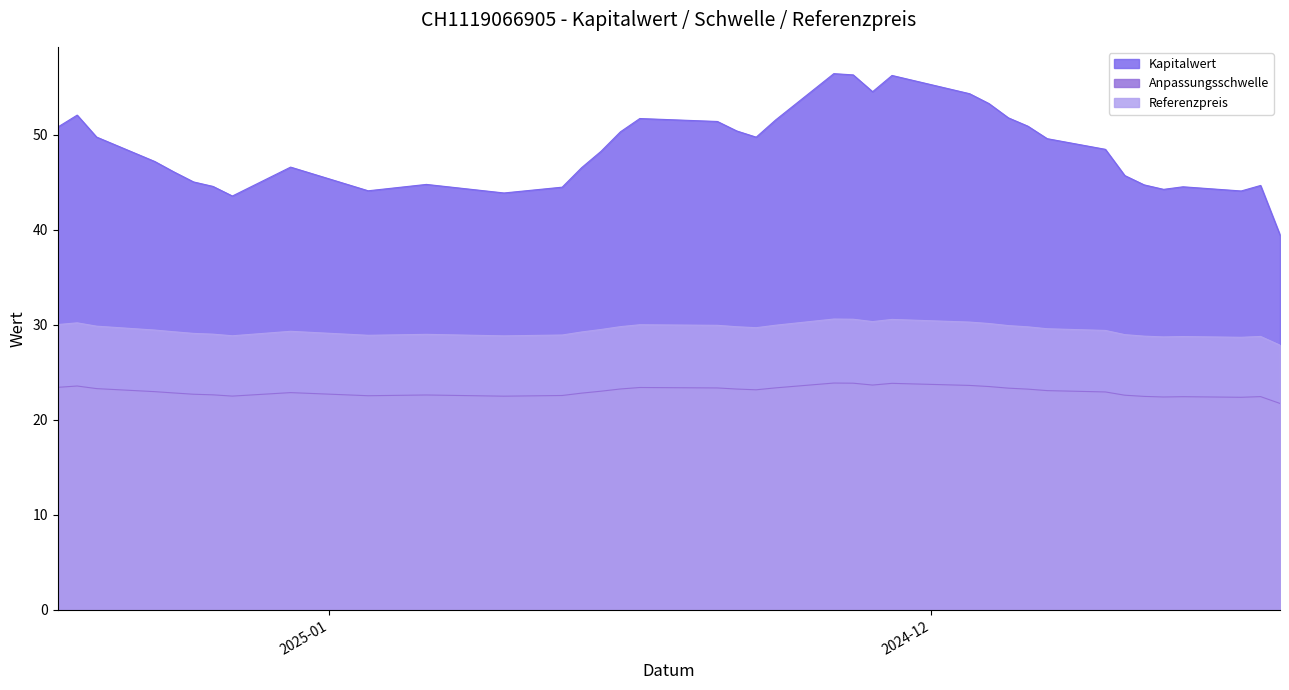

How many data points does each series have?

39